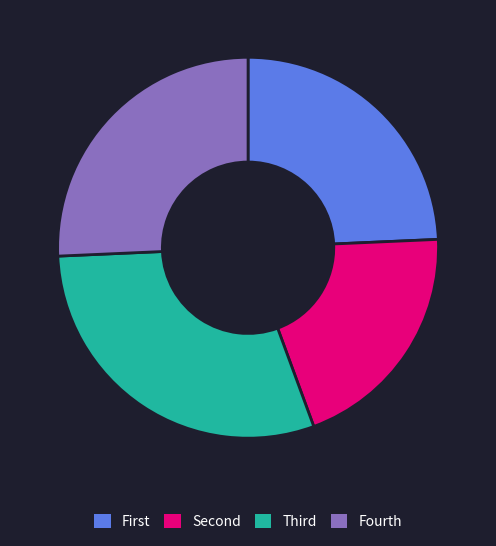

Is it true that Fourth is 35% of the pie?

False